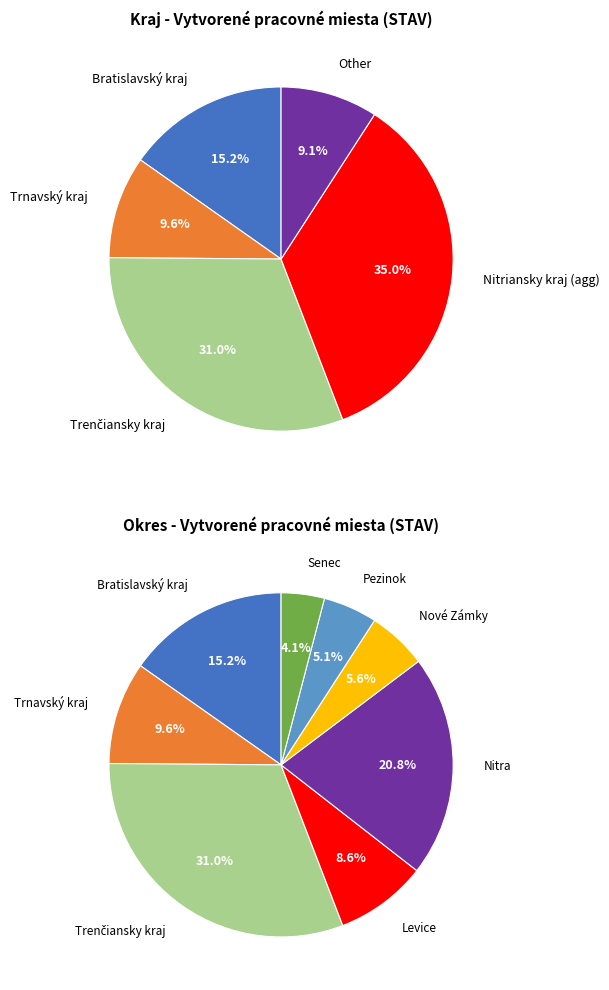

Which slice is the smallest?

Senec